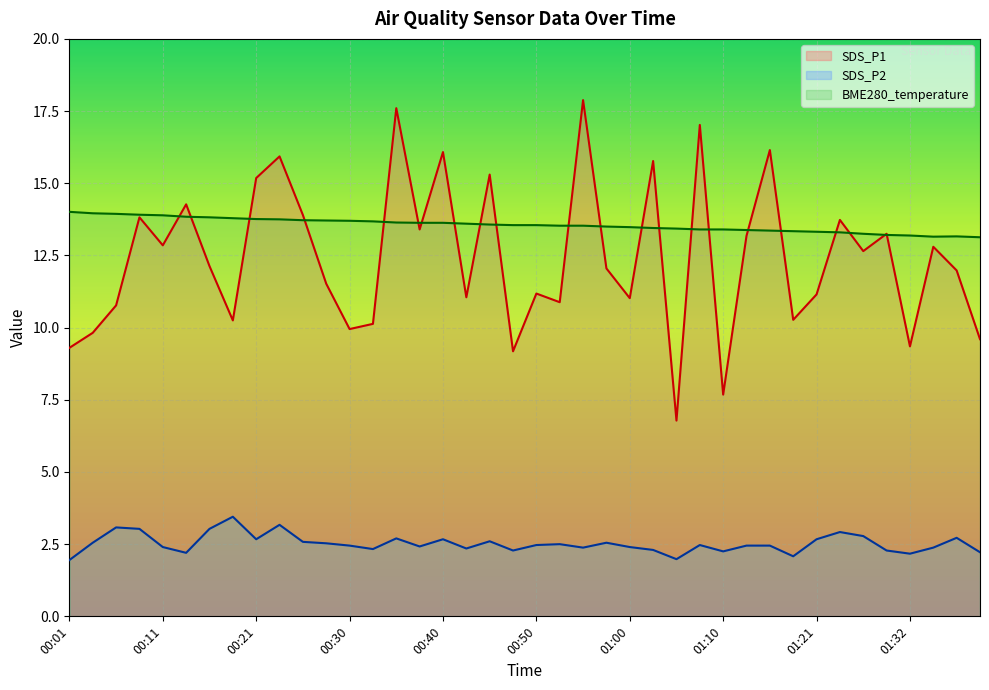

True or false: SDS_P2 and SDS_P1 cross at least once.

False